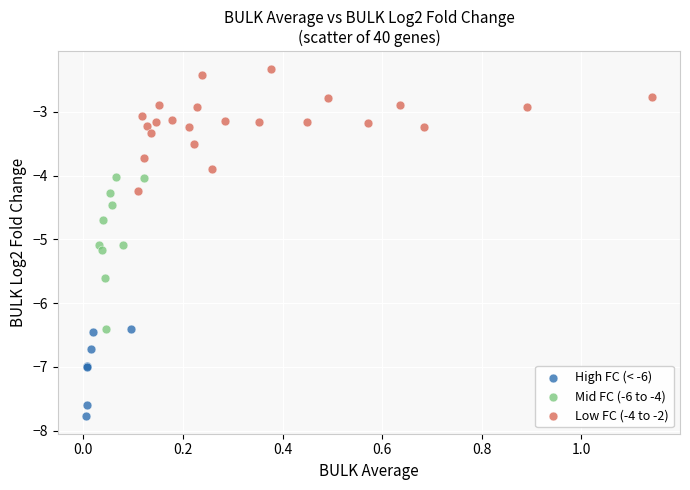

Which series reaches the minimum Y coordinate?

High FC (< -6)